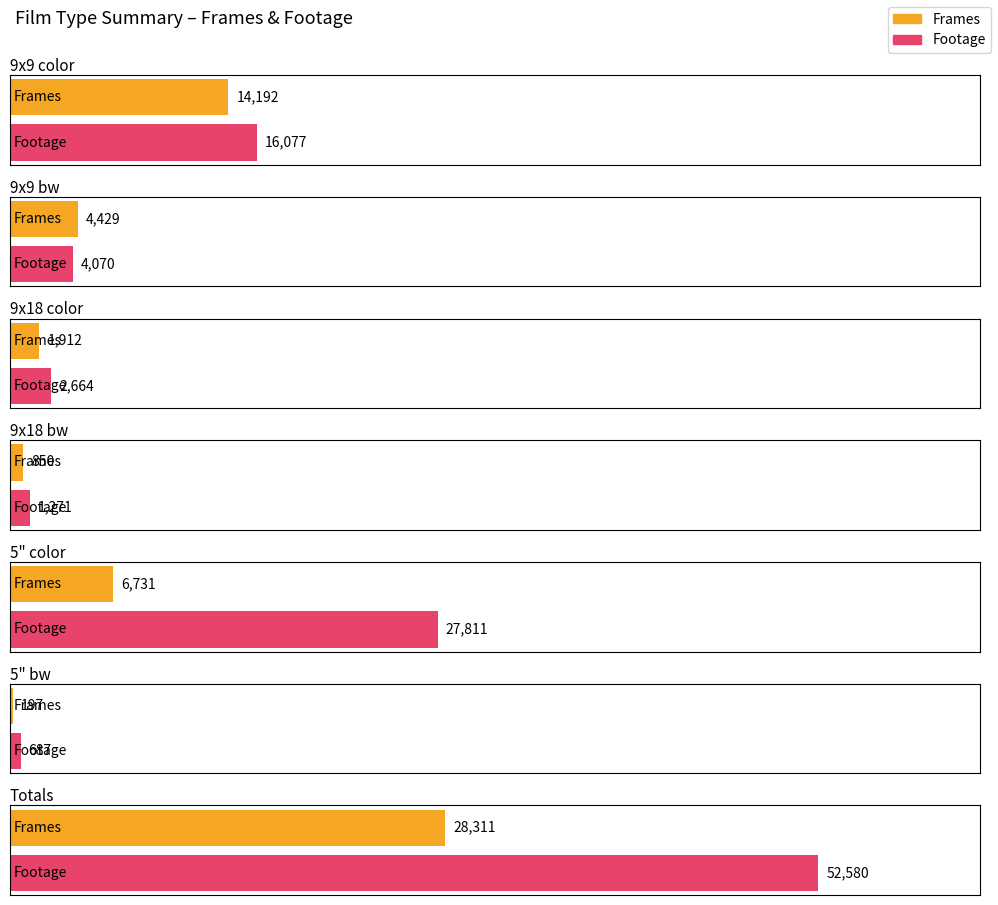

What are all the series names shown in the legend?

Frames, Footage